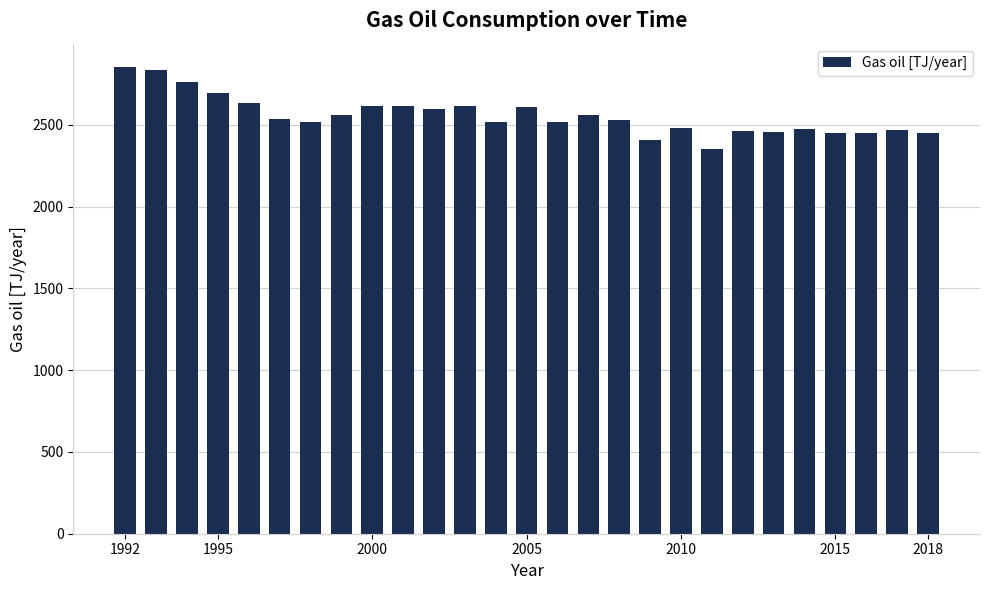

What is the smallest value displayed?

2351.8